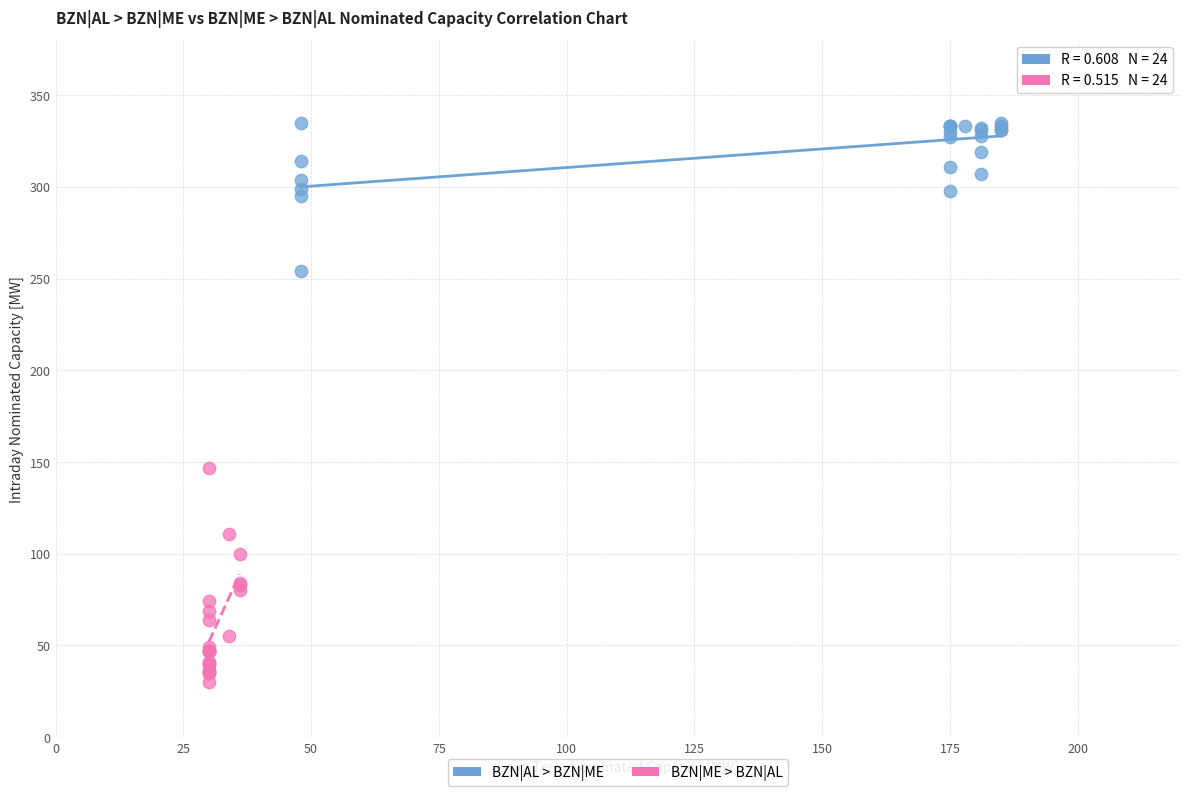

Which series reaches the maximum Y coordinate?

BZN|AL > BZN|ME